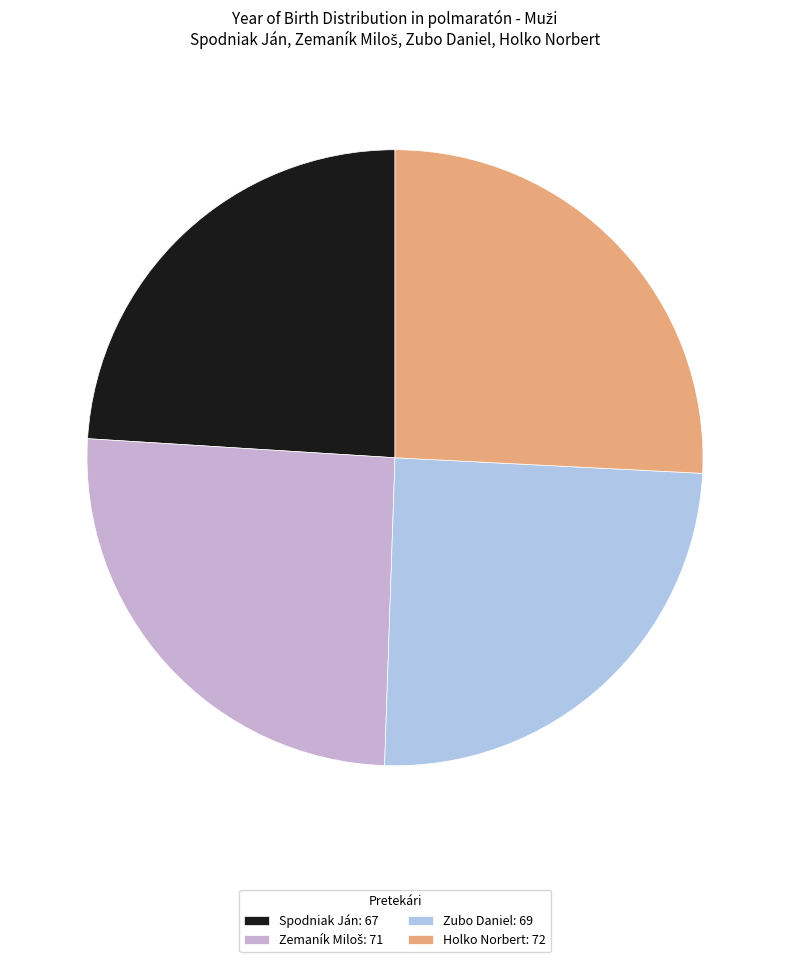

Is there a majority slice in this chart?

No